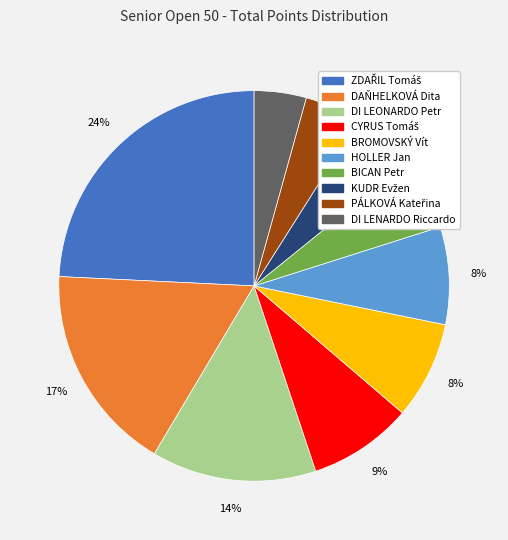

What percentage is the DI LEONARDO Petr slice, to the nearest percent?

14%